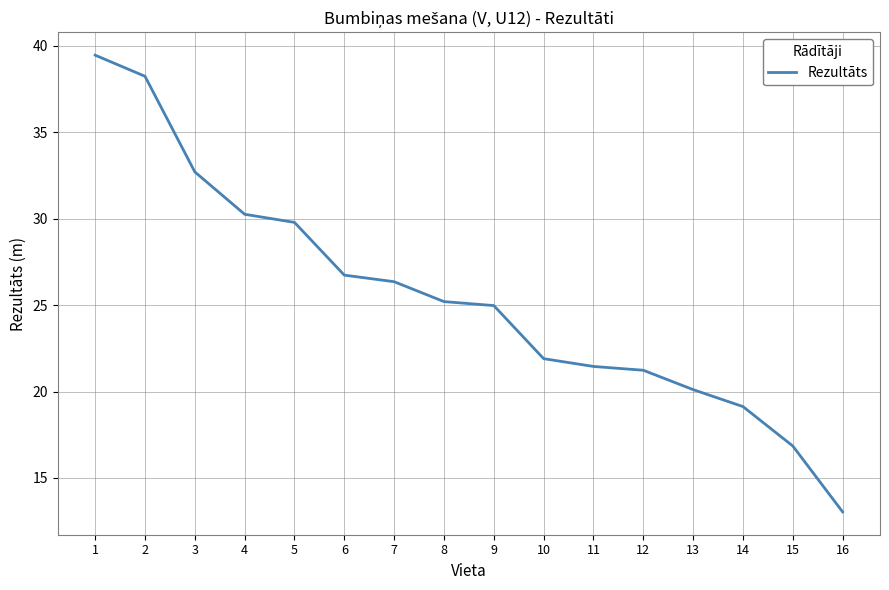

Approximately how many times larger is the value at 13 compared to 9?

0.8